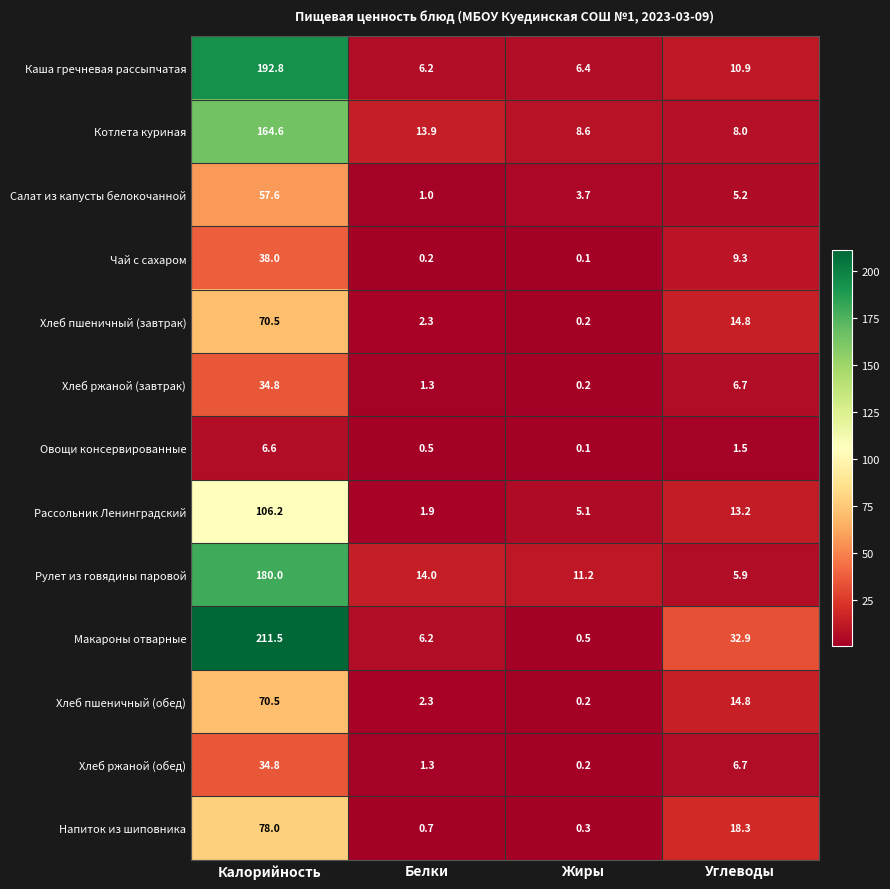

What is the maximum value shown in the chart?

211.5